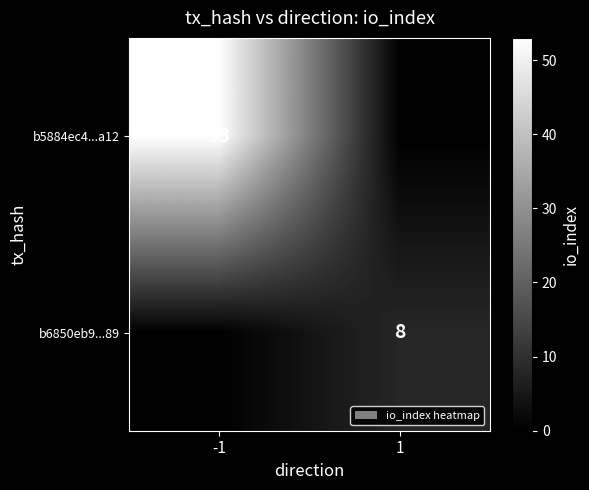

The value of b5884ec4...a12 at -1 is 53. True or false?

True